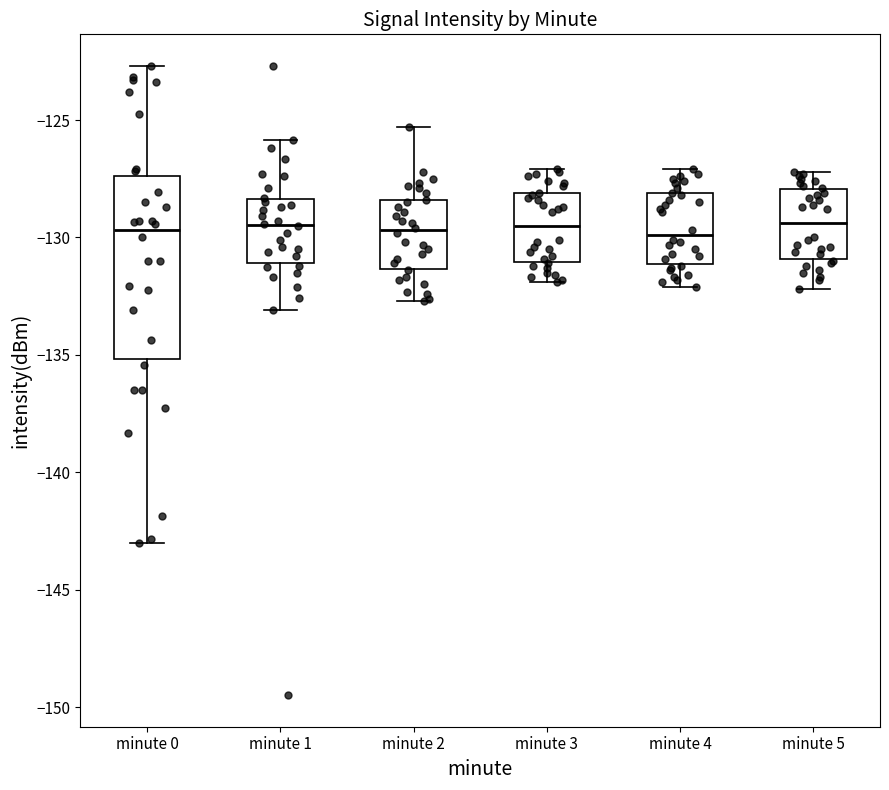

Reading left to right, transcribe this box plot: for each box, give where its median line is, the range the box spans, and where its two whiskers end, as read against the y-axis. The values are not printed on the chart, so give them approximately, as read against the axis.

minute 0: median -129.5, box -135.0 to -127.5, whiskers -143.0 to -122.5
minute 1: median -129.5, box -131.0 to -128.5, whiskers -133.0 to -126.0
minute 2: median -129.5, box -131.5 to -128.5, whiskers -132.5 to -125.5
minute 3: median -129.5, box -131.0 to -128.0, whiskers -132.0 to -127.0
minute 4: median -130.0, box -131.0 to -128.0, whiskers -132.0 to -127.0
minute 5: median -129.5, box -131.0 to -128.0, whiskers -132.0 to -127.0